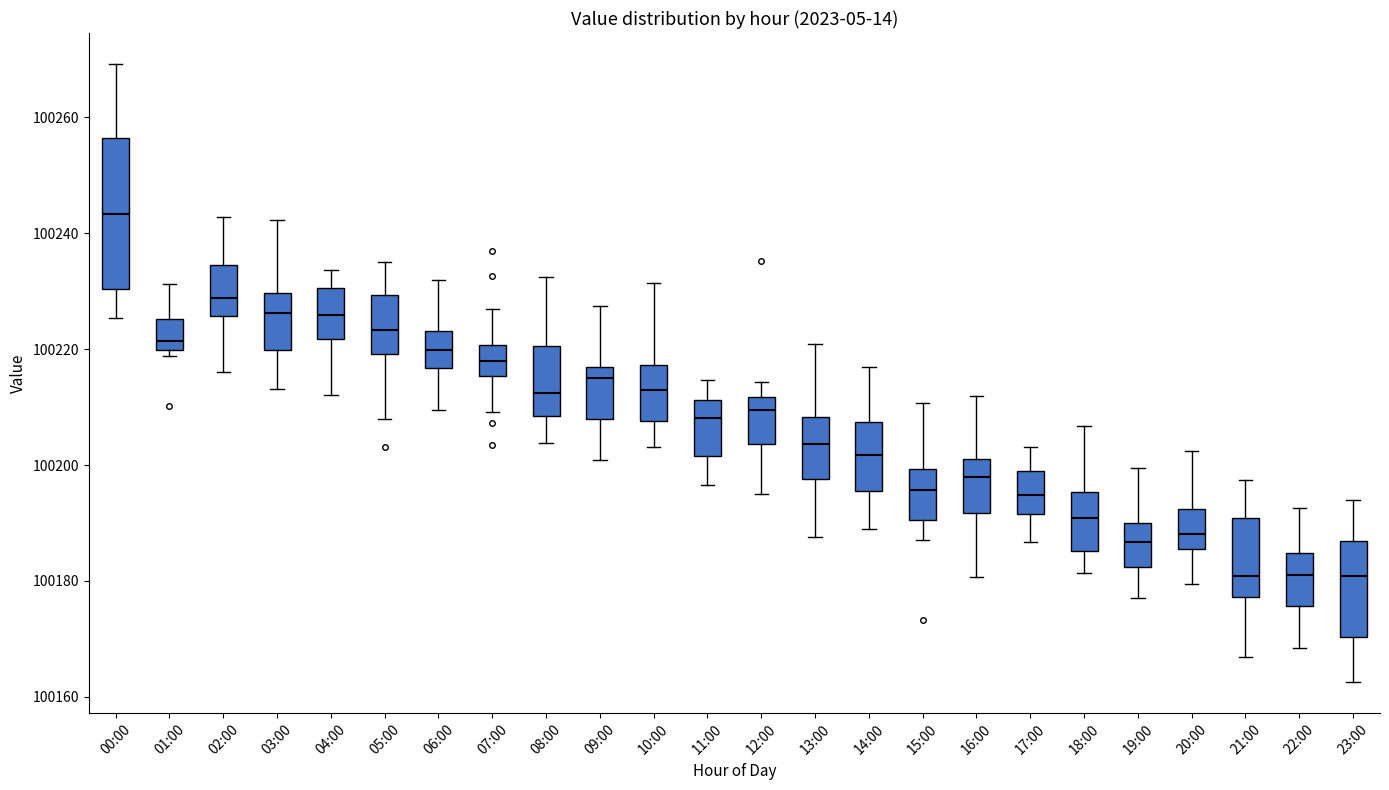

Which box is the tallest, from its lower edge to its upper edge?

00:00